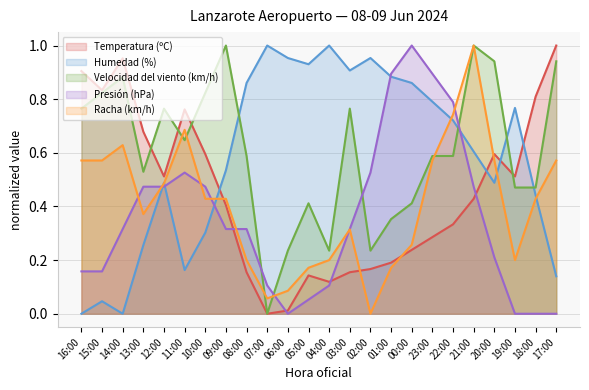

After their last crossing, which series has the higher values: Humedad (%) or Temperatura (ºC)?

Temperatura (ºC)